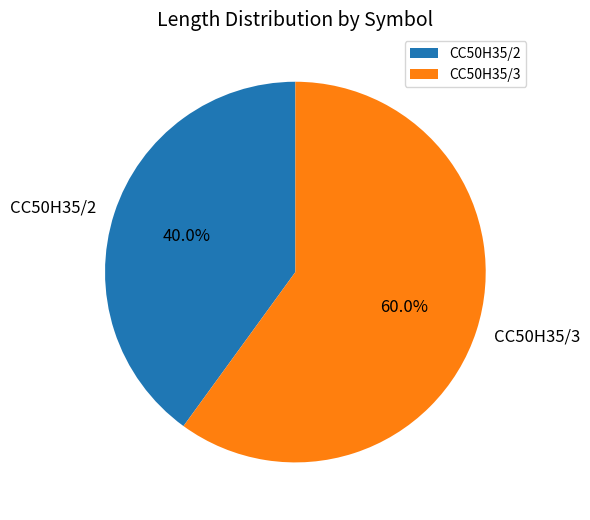

To the nearest percent, what is the difference between the largest and smallest slice percentages?

20%